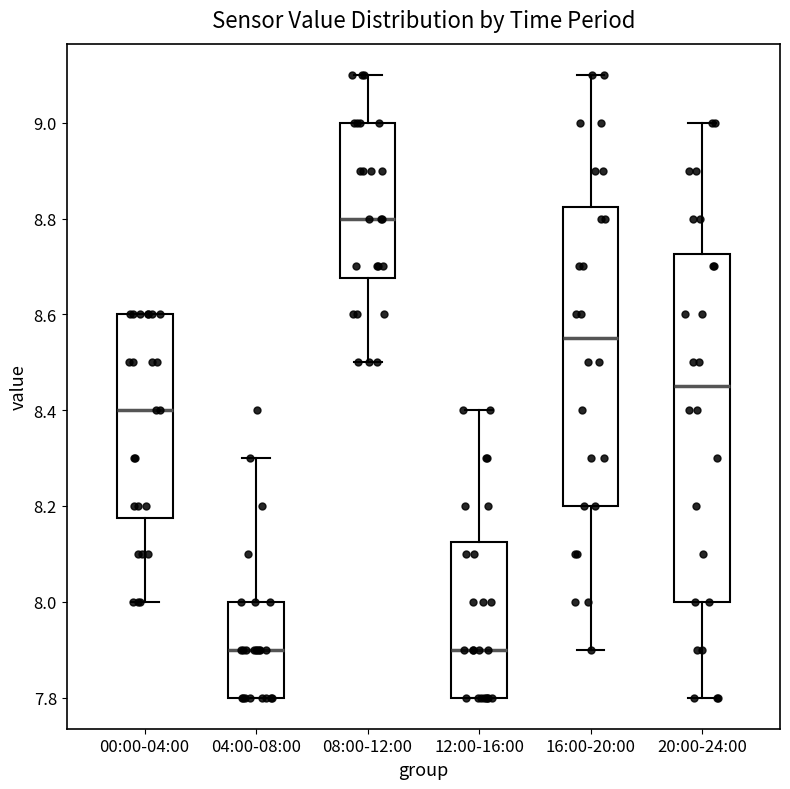

Where does the lower whisker of the box for 08:00-12:00 end on the y-axis? The values are not printed on the chart, so give them approximately, as read against the axis.

8.50